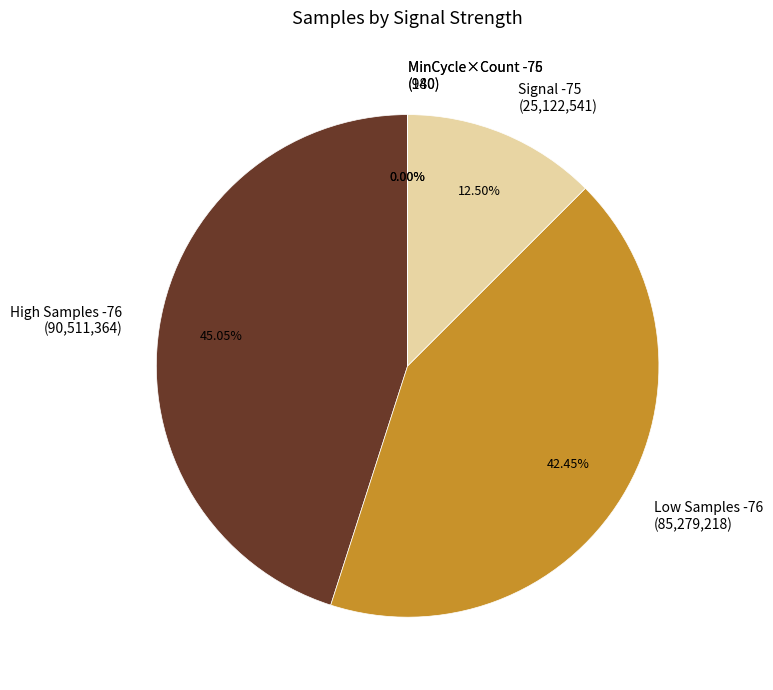

Is there any slice that represents more than half of the pie?

No